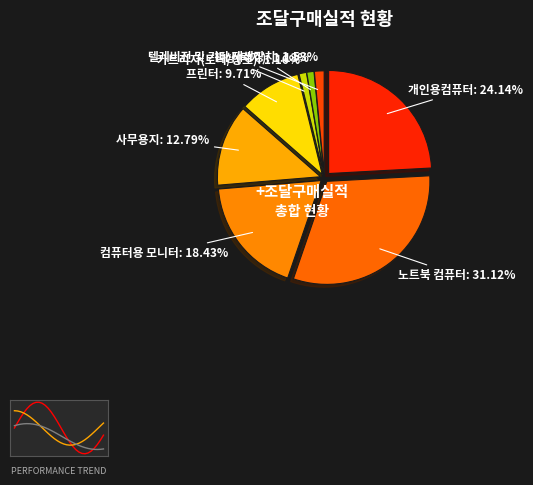

Which slice is the largest?

노트북 컴퓨터